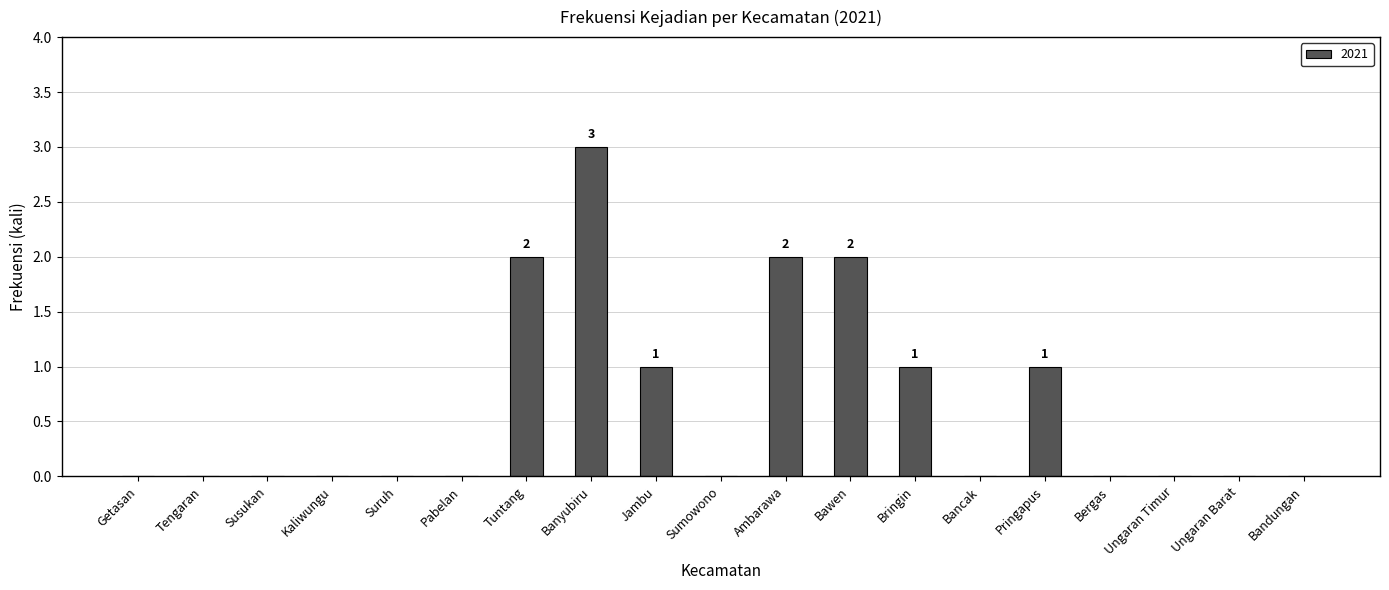

What is the change in value from Tengaran to Tuntang?

+2